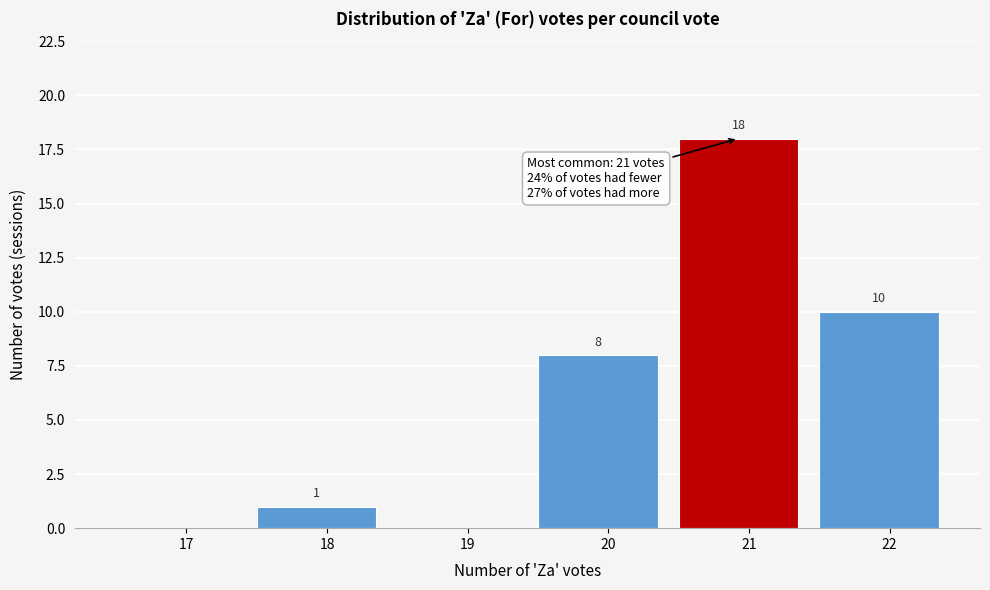

Reading left to right, what are all the values shown in this chart?

17=0	18=1	19=0	20=8	21=18	22=10